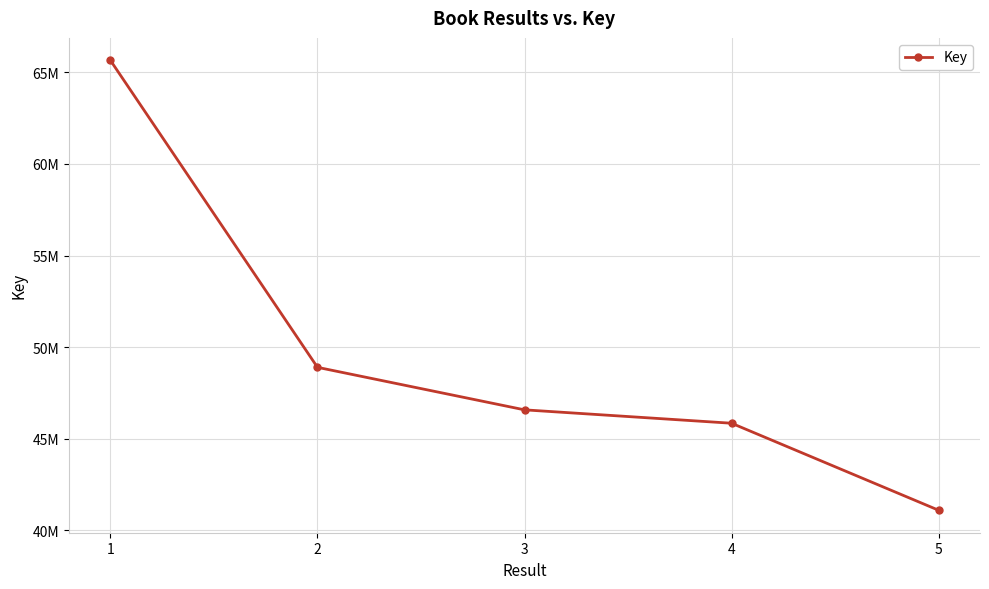

Does the chart display data point markers on the line(s)?

Yes